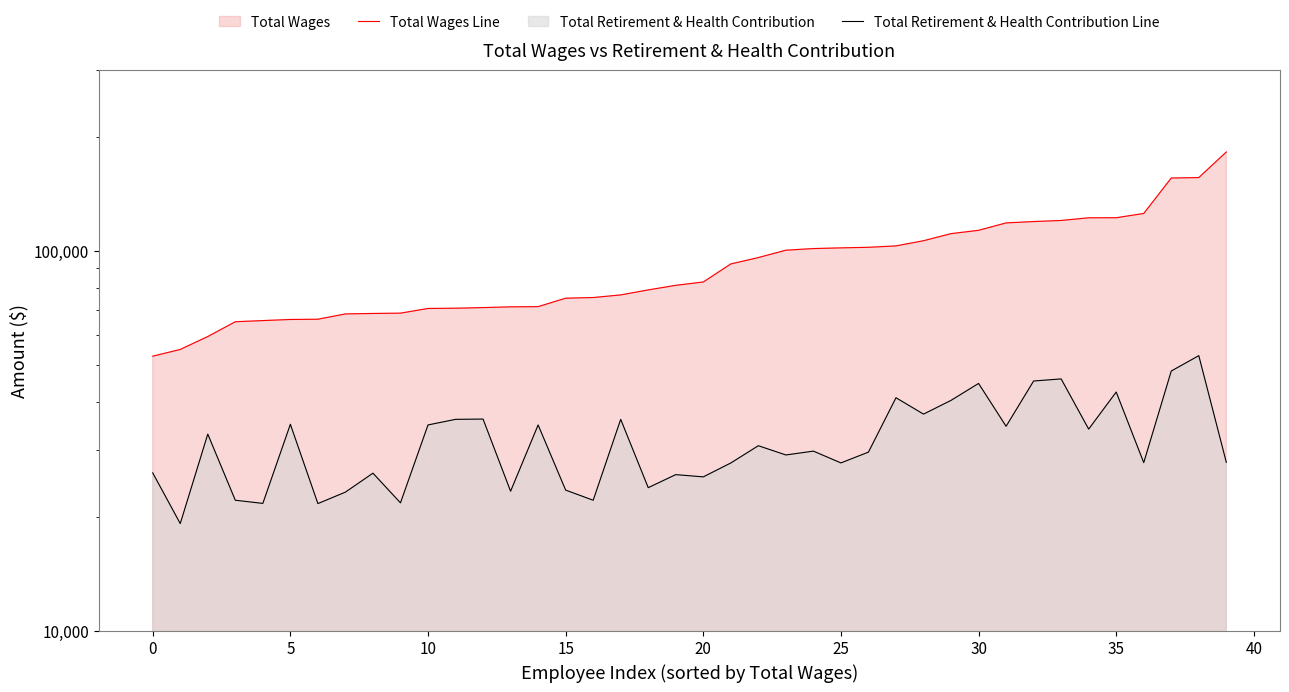

The value of Total Retirement & Health Contribution Line at 10 is 20437. True or false?

False